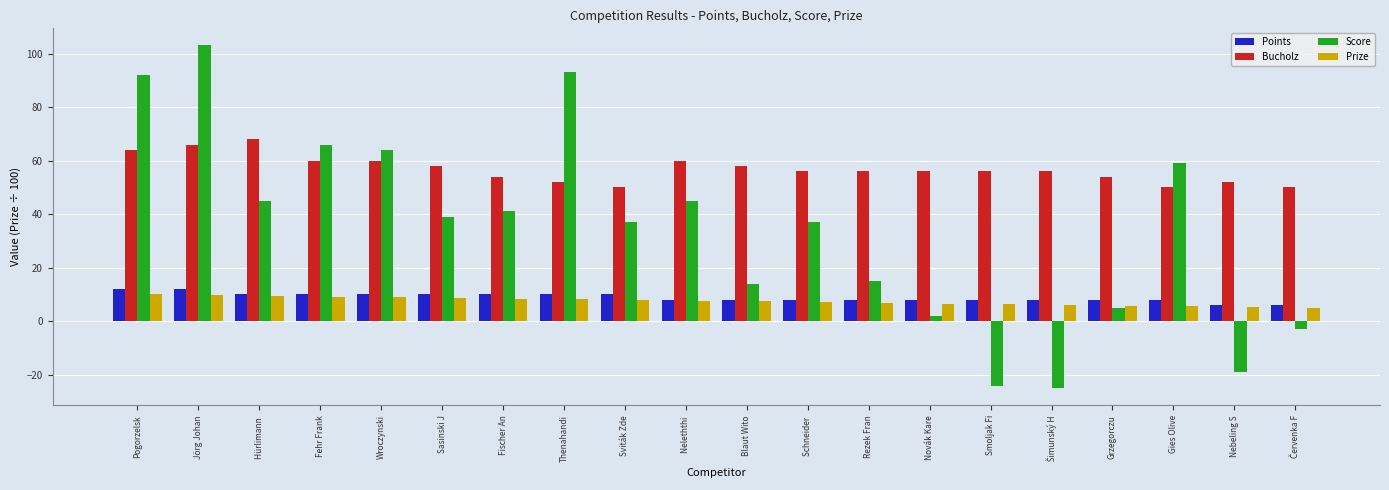

What value does the Score series have at Blaut Wito?

14.0